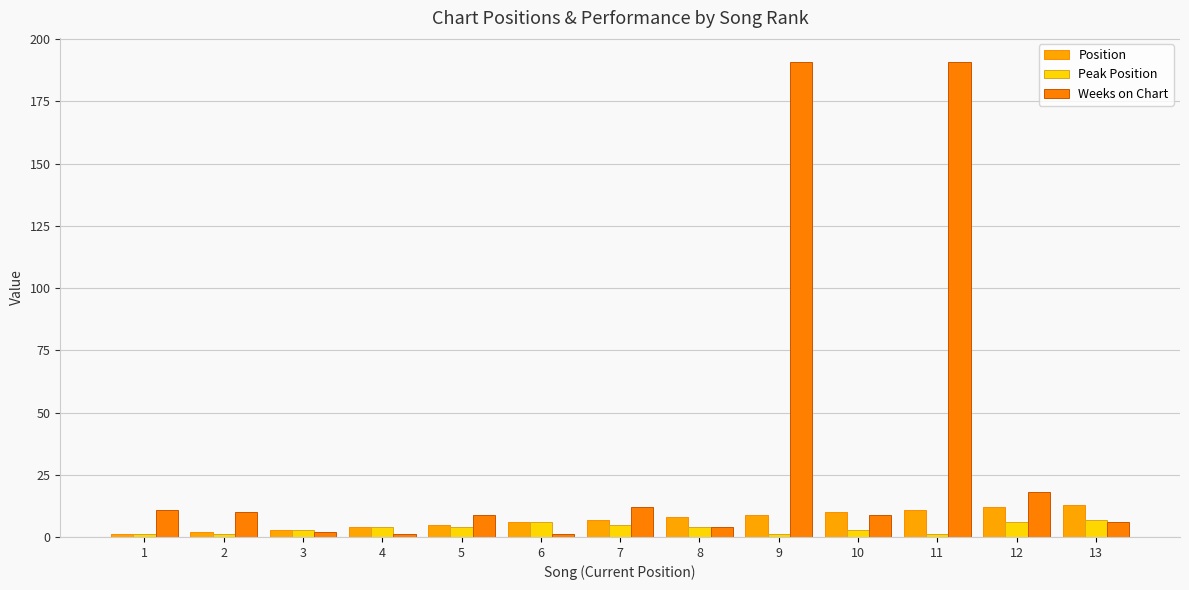

At which label is Peak Position closest to 4?

4